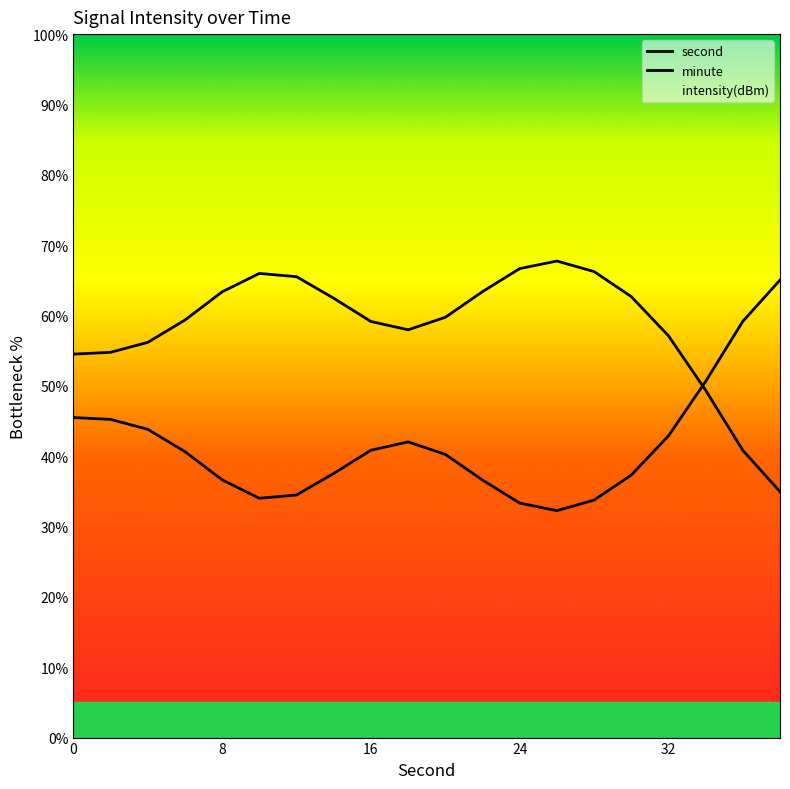

True or false: minute has a value of 9.5 at 13.

False